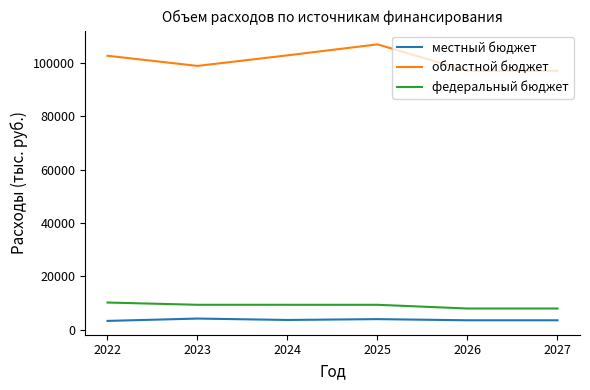

At how many categories does at least one series exceed 24789?

6